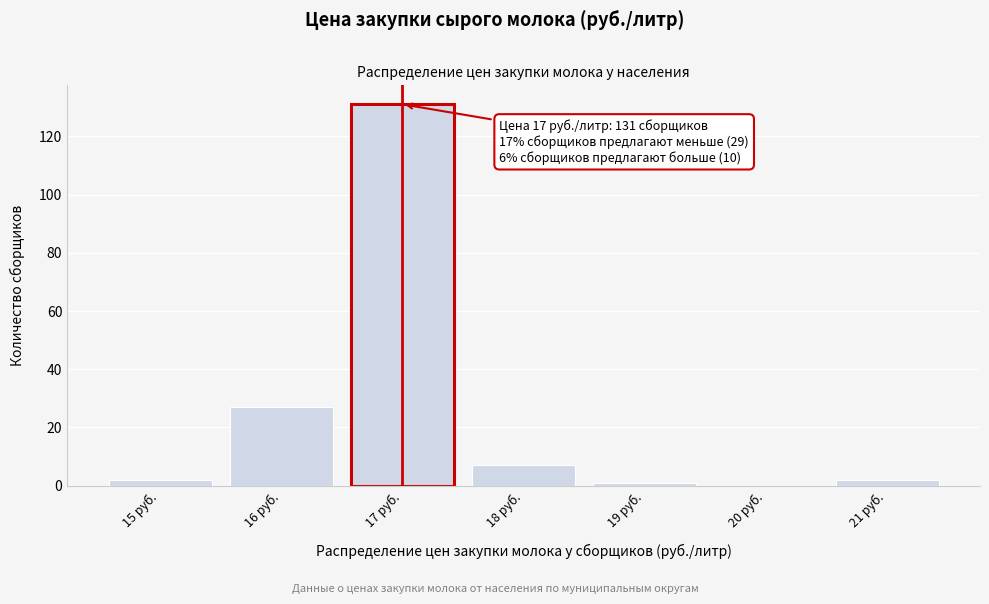

Over which range of the x-axis is the bar tallest?

16.5 to 17.5